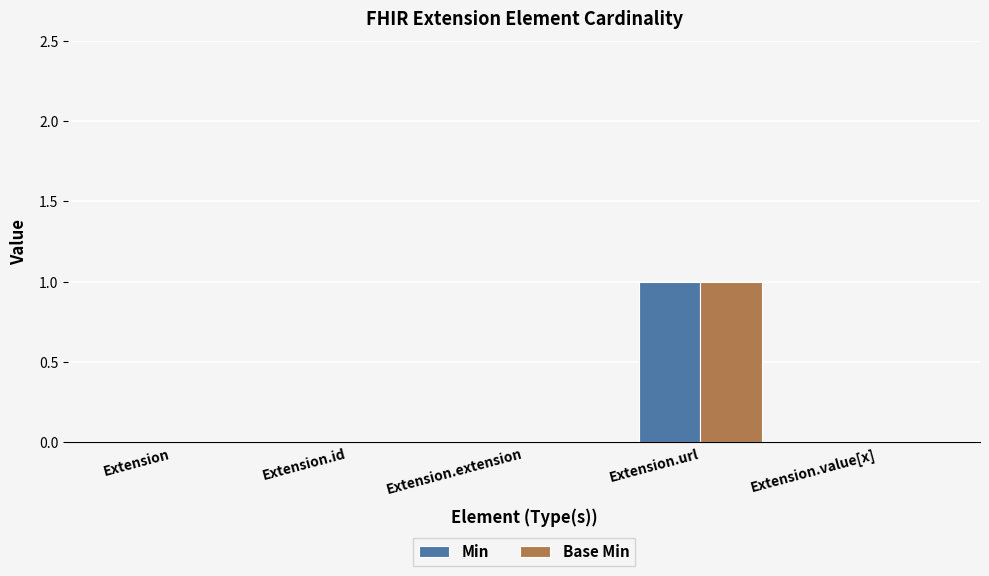

The value of Base Min at Extension.extension is 0. True or false?

True